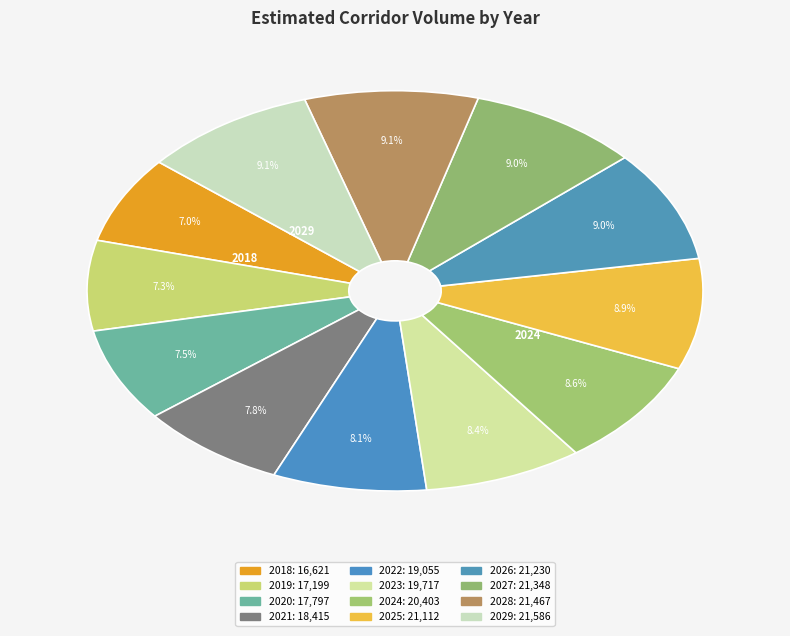

What is the ratio of the value at 2026 to the value at 2024?

1.0